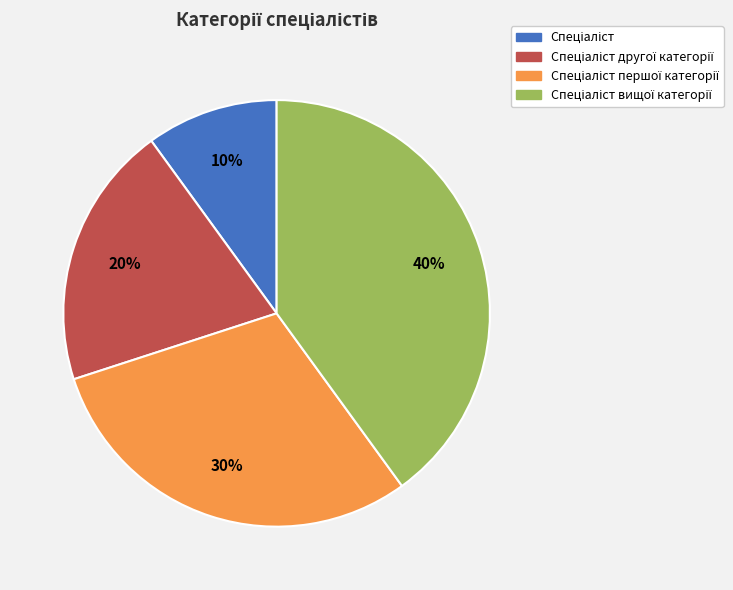

Is there a majority slice in this chart?

No